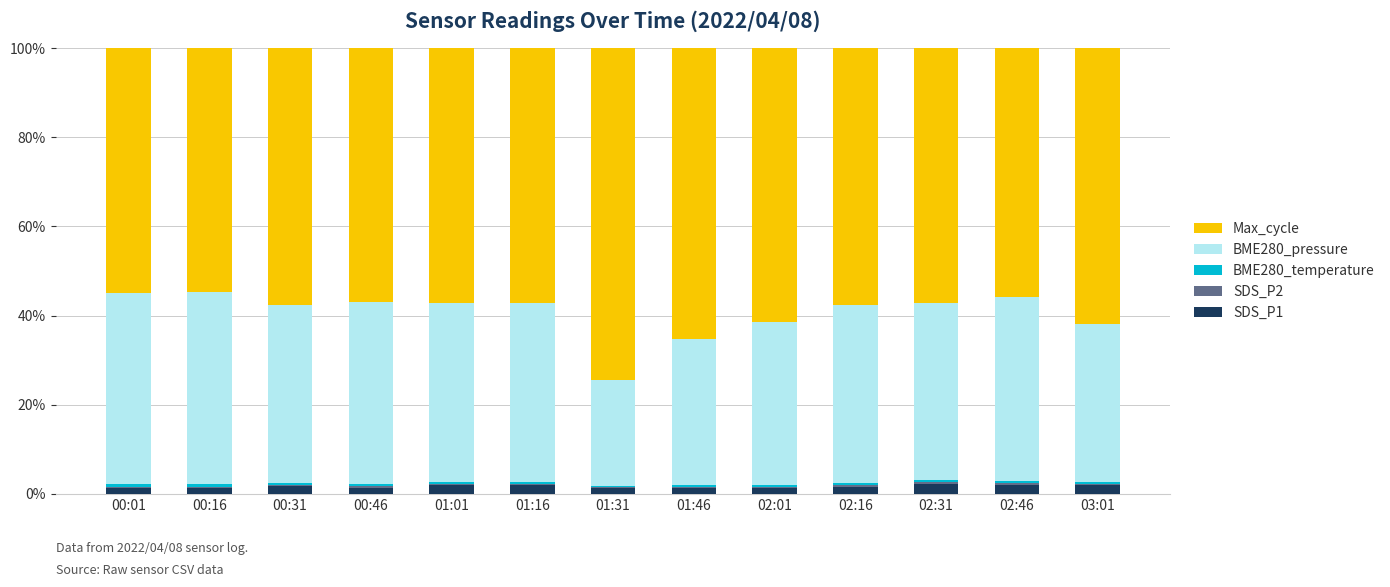

What is the highest value of the SDS_P1 series?

2.3